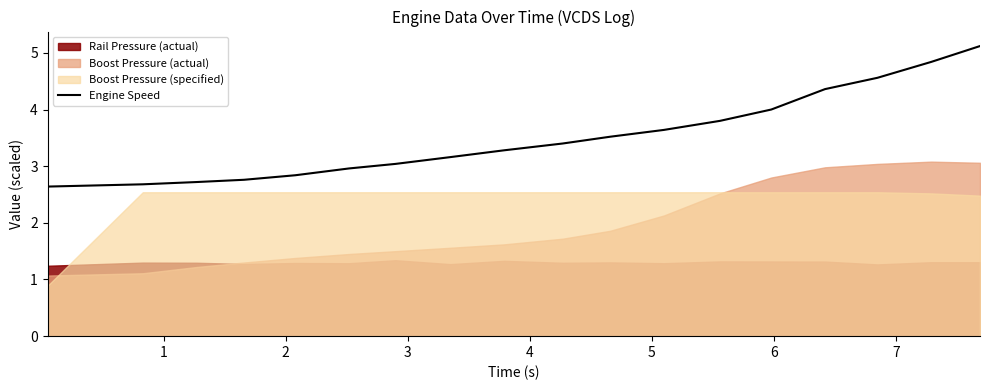

What is the maximum value for Engine Speed?

5.1